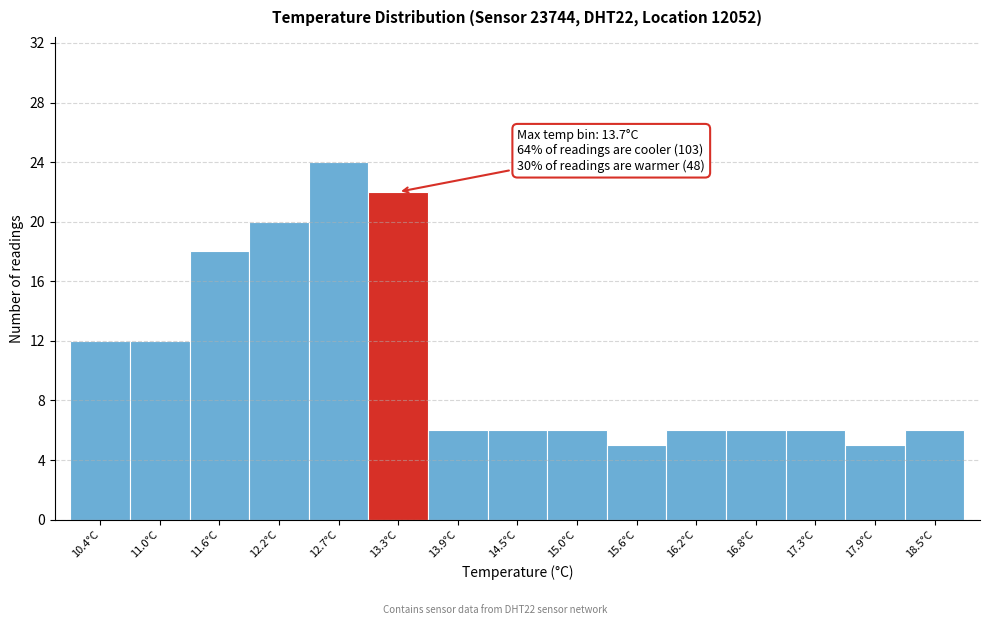

Reading left to right, extract all data points from this chart.

12	12	18	20	24	22	6	6	6	5	6	6	6	5	6